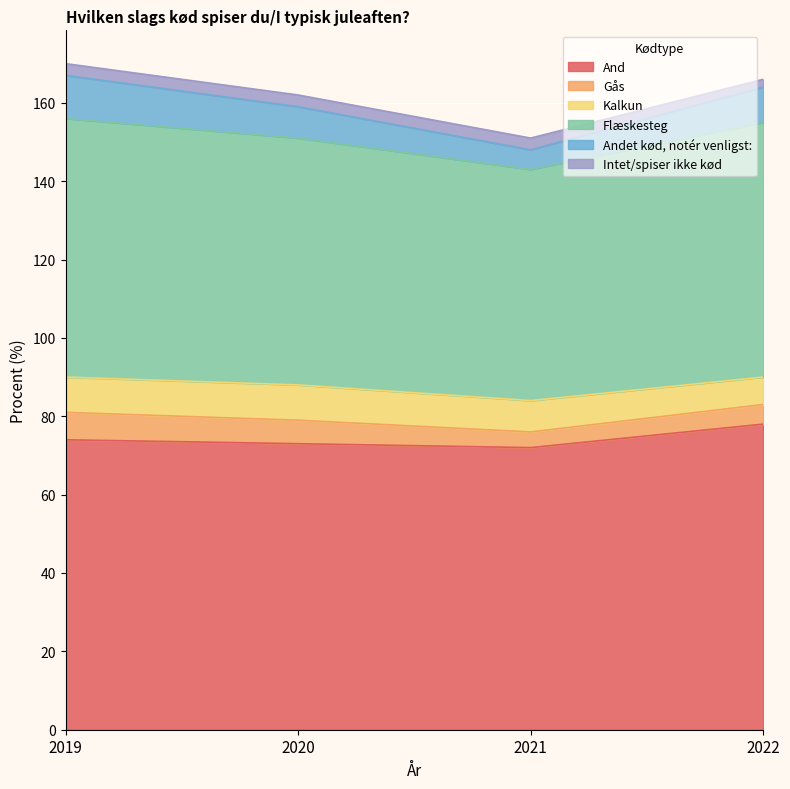

The And series shows 117 at 2019. True or false?

False